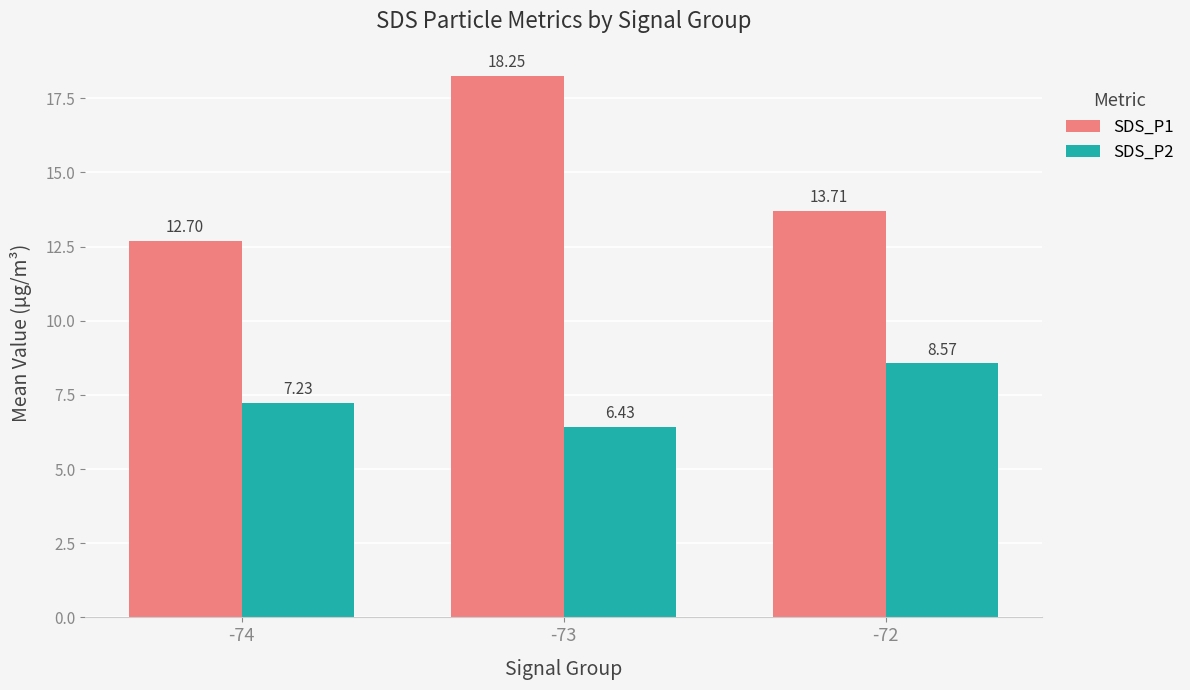

The value of SDS_P1 at -72 is 18.4. True or false?

False